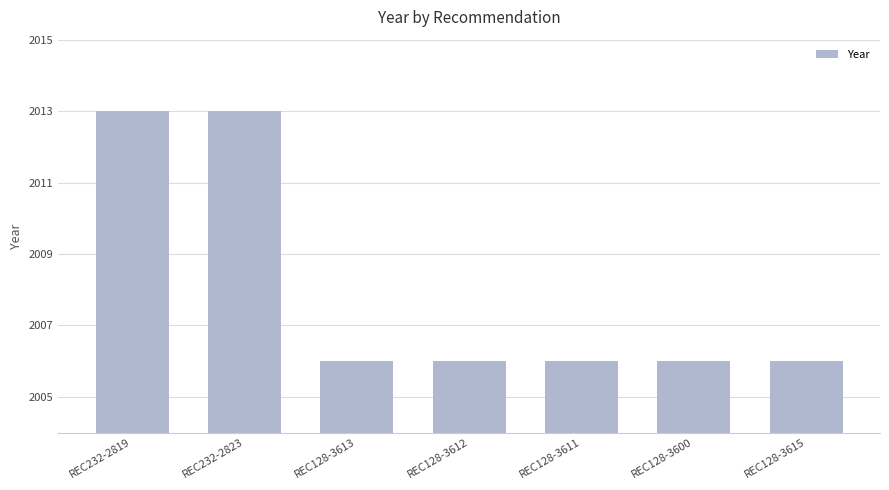

How many categories are shown in the chart?

7